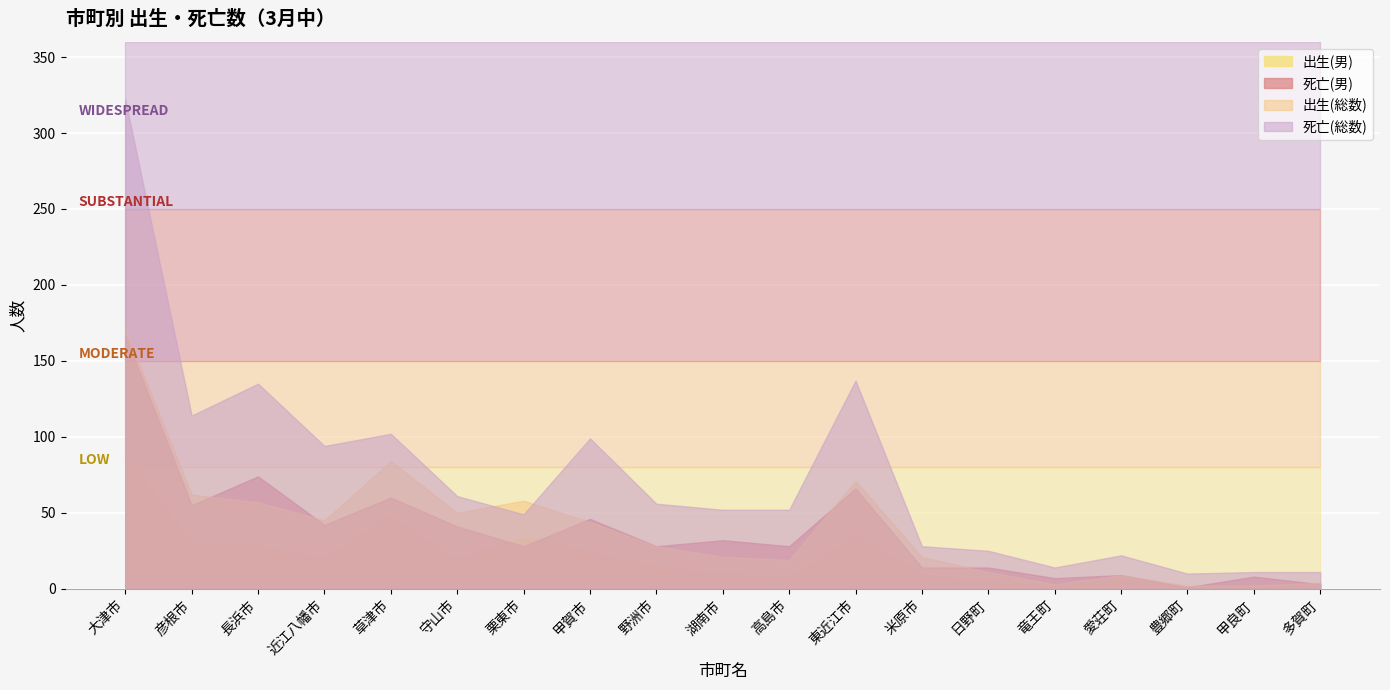

Read the 出生(男) value at 愛荘町, to the nearest 5.

5